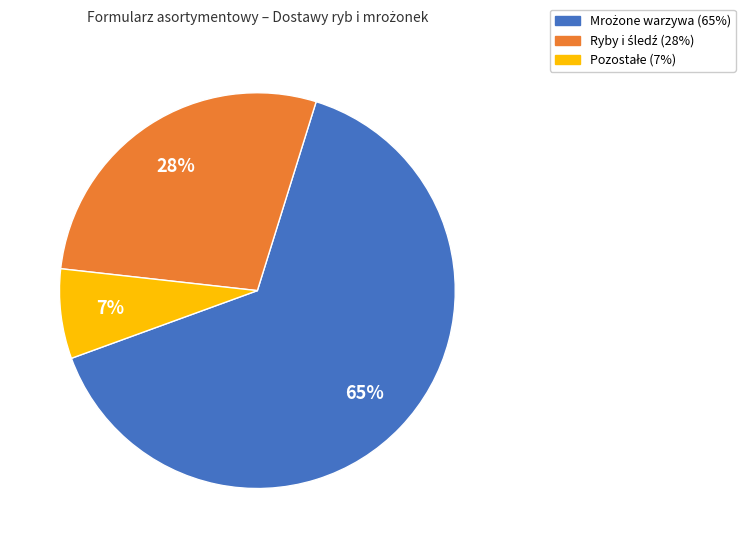

Does any single category account for the majority?

Yes